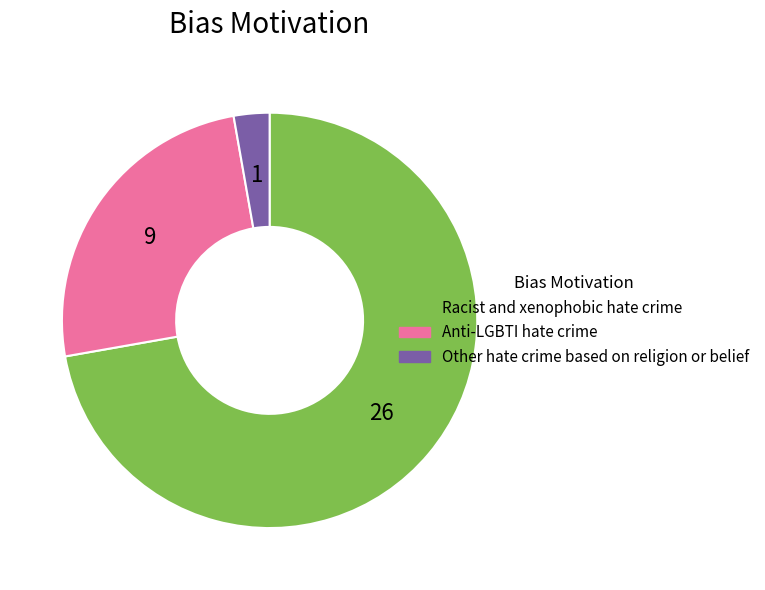

The Anti-LGBTI hate crime slice represents 25% of the pie. True or false?

True